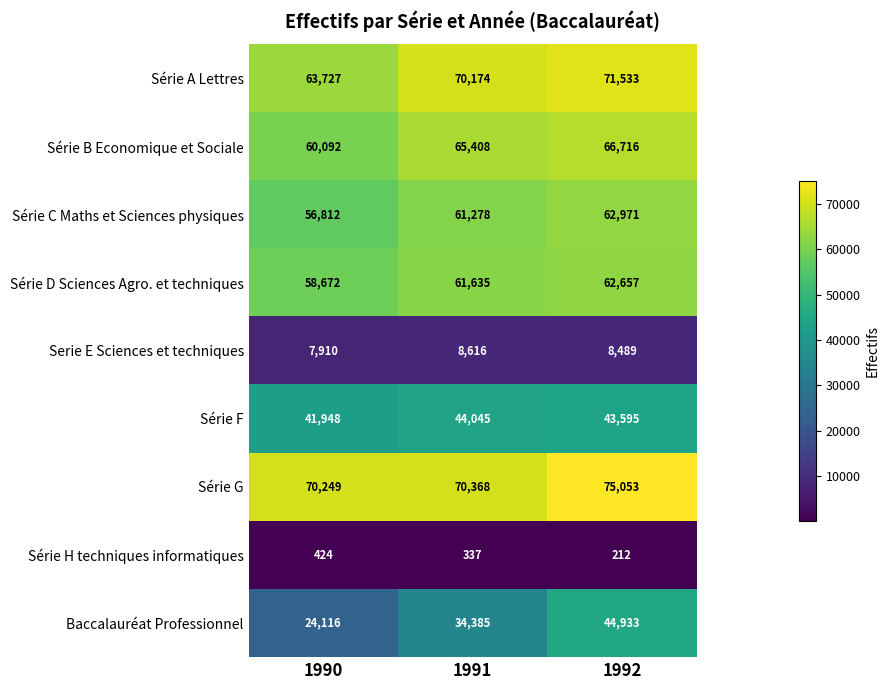

Which category has the highest value in the Série C Maths et Sciences physiques series?

1992